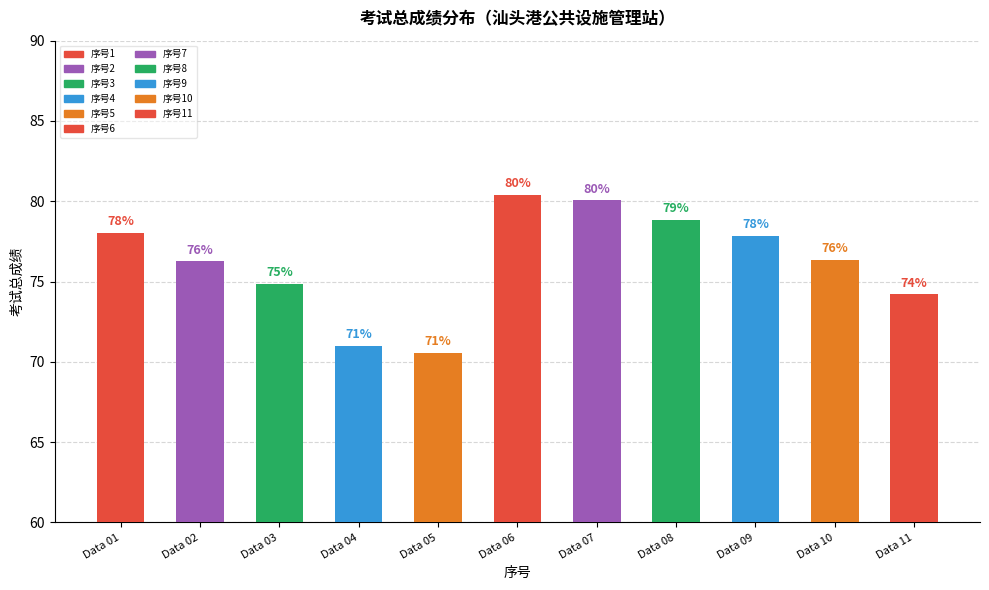

What is the change in value from 4 to 9?

+6.8